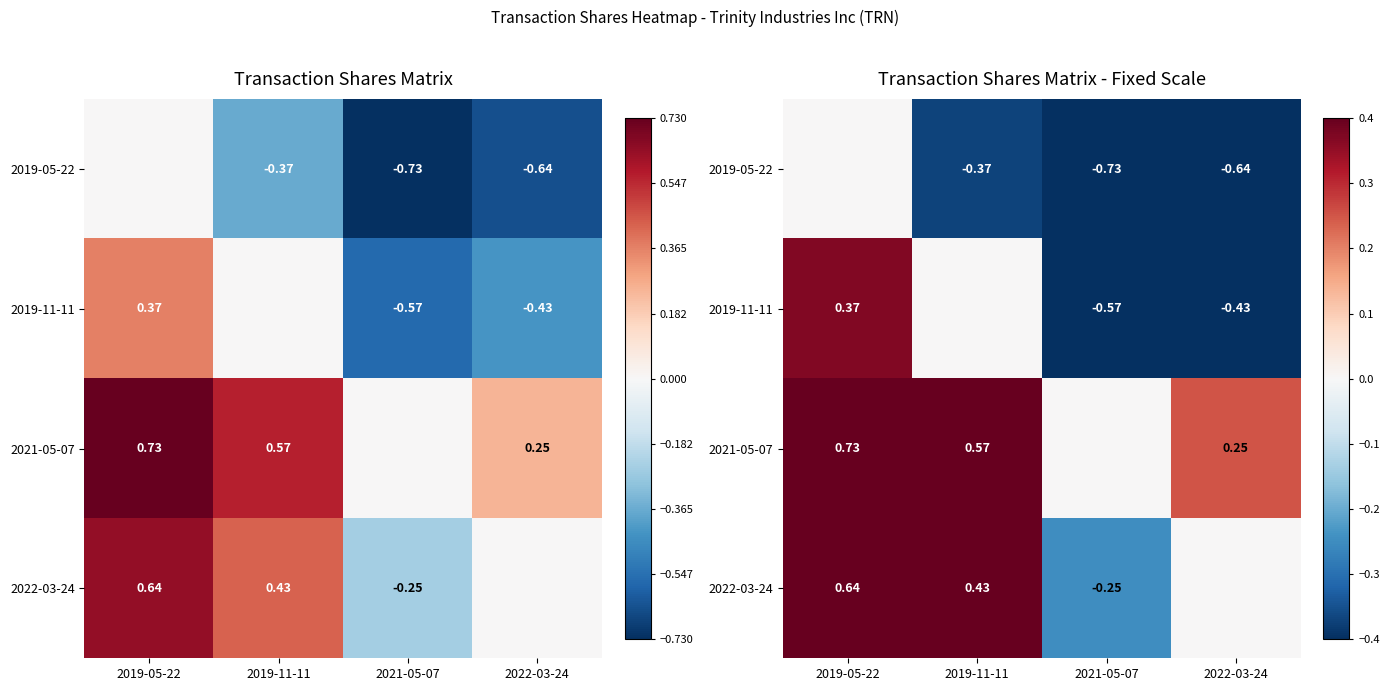

How many distinct data groups are displayed?

4